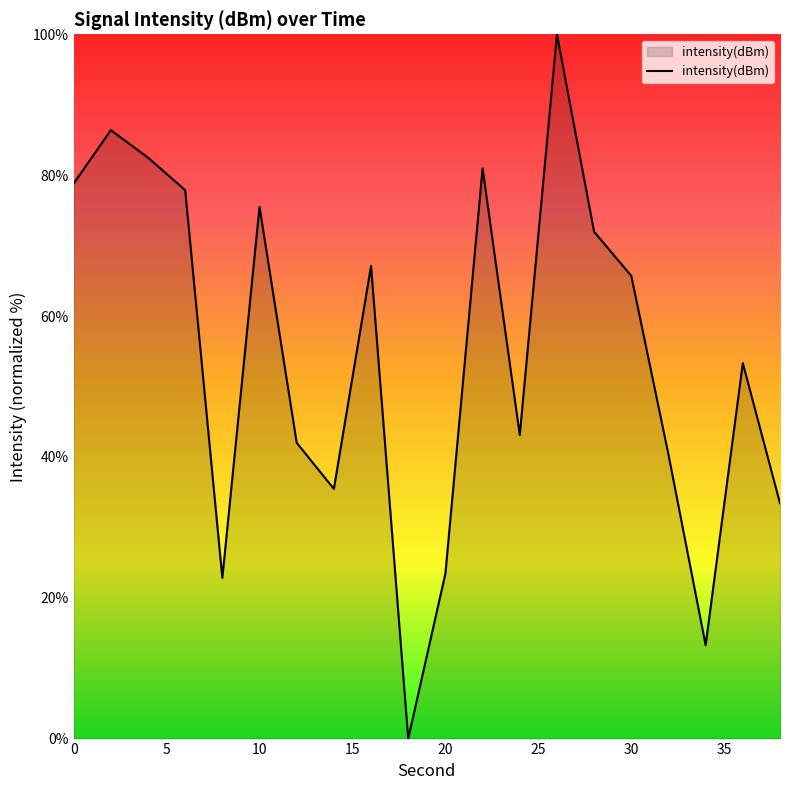

What is the greatest value displayed?

100.0